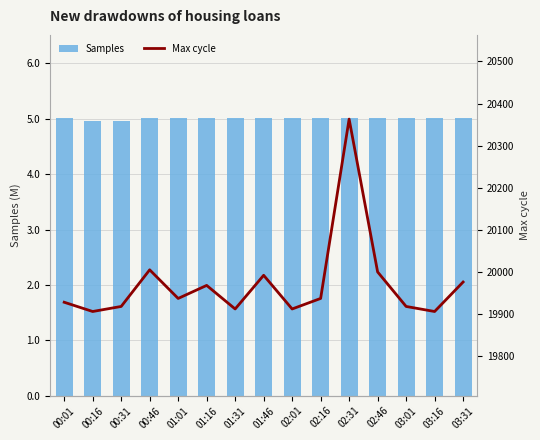

Is it true that Max cycle equals 19968.0 at 01:16?

True